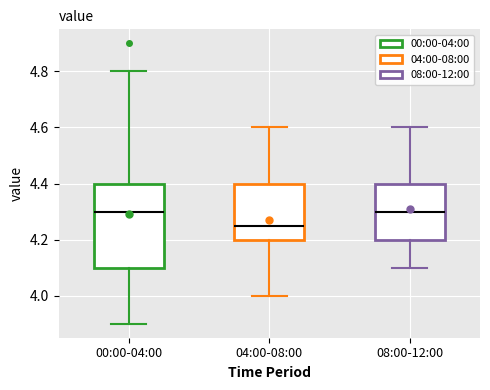

Reading left to right, transcribe this box plot: for each box, give where its median line is, the range the box spans, and where its two whiskers end, as read against the y-axis. The values are not printed on the chart, so give them approximately, as read against the axis.

00:00-04:00: median 4.30, box 4.10 to 4.40, whiskers 3.90 to 4.80
04:00-08:00: median 4.26, box 4.20 to 4.40, whiskers 4.00 to 4.60
08:00-12:00: median 4.30, box 4.20 to 4.40, whiskers 4.10 to 4.60